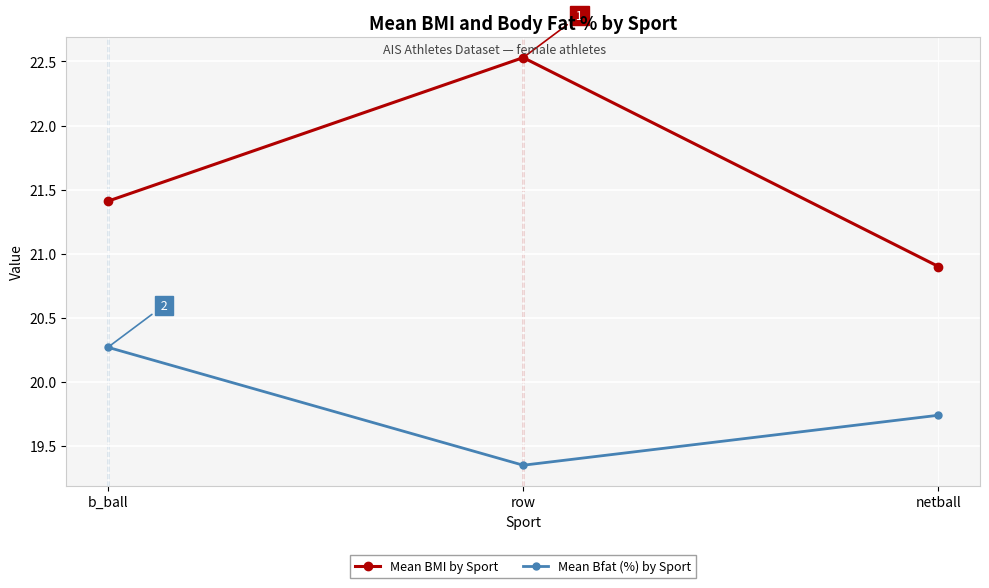

What are all the series names shown in the legend?

Mean BMI by Sport, Mean Bfat (%) by Sport